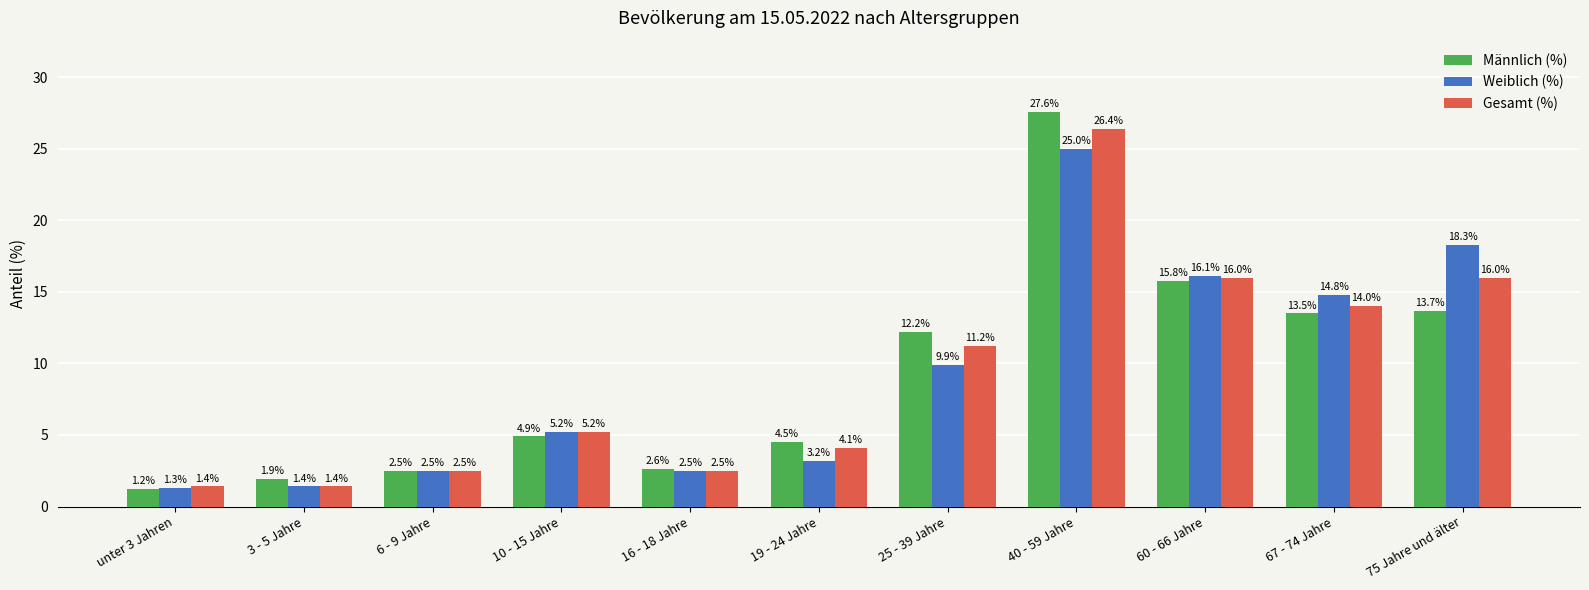

What is the label of the 2nd bar from the left?

3 - 5 Jahre